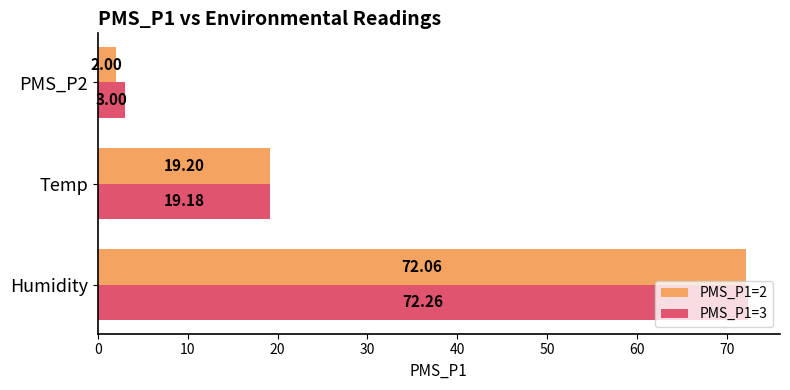

Which series changed the most between Humidity and PMS_P2?

PMS_P1=2